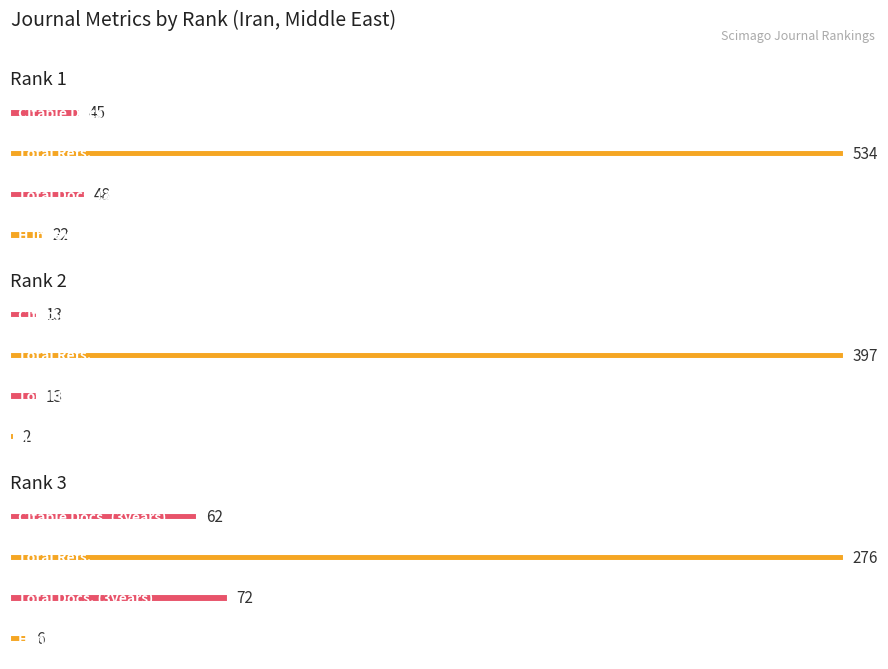

The value of Total Docs. (3years) at Rank 3 is 36. True or false?

False